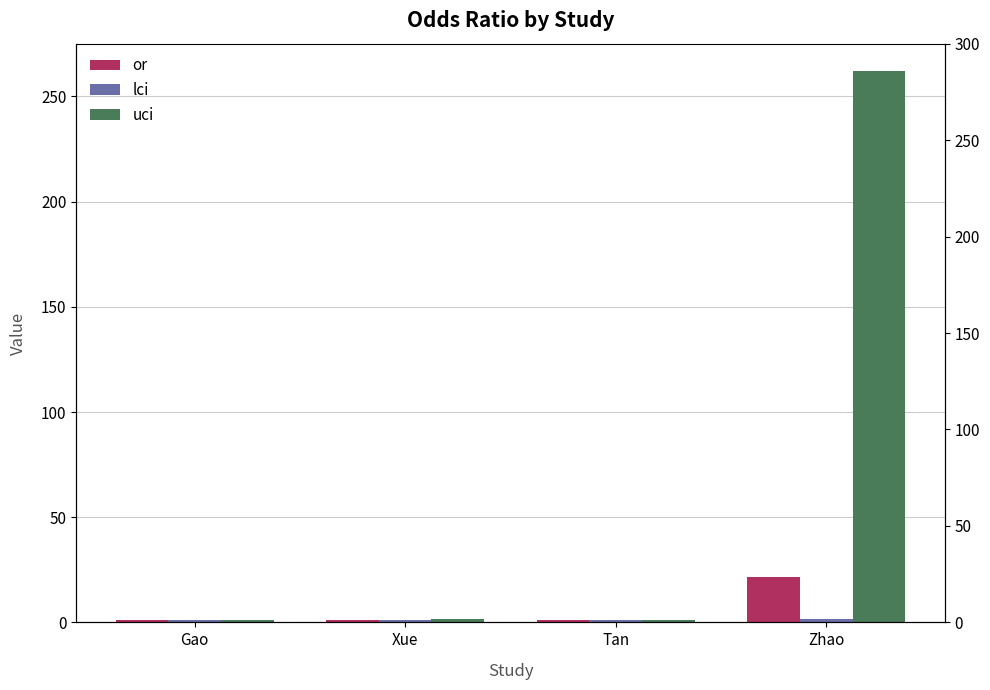

True or false: uci has a value of 262.0 at Zhao.

True